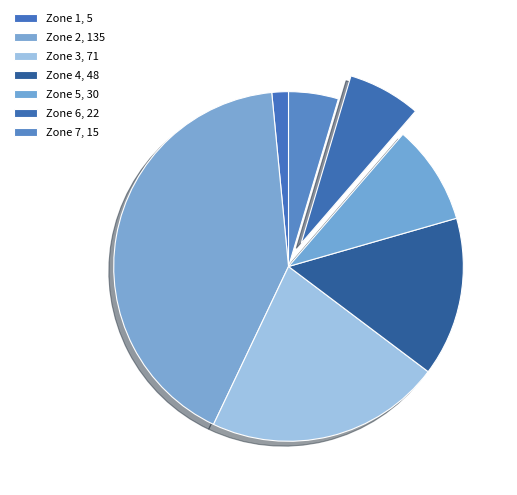

To the nearest percent, what portion does Zone 3 represent?

22%